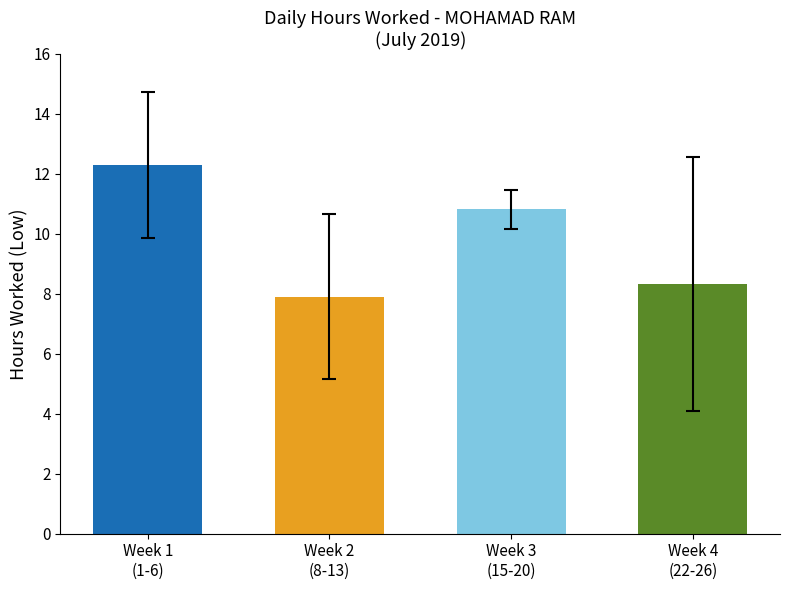

What is the value of the 1st bar from the left?

12.3